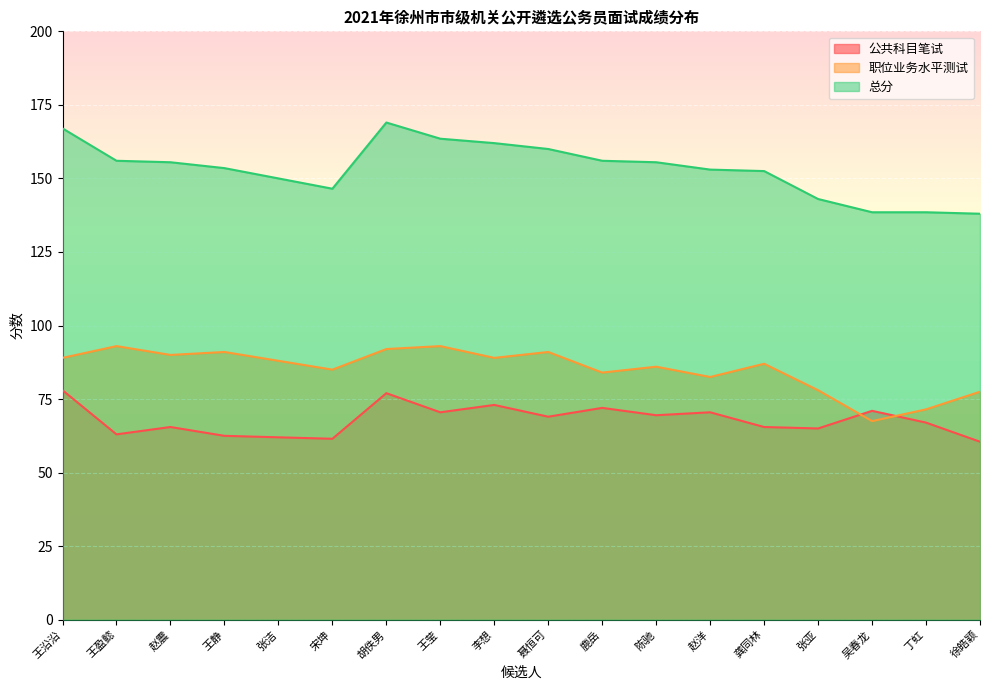

What is the difference between the maximum and second lowest values in the 职位业务水平测试 series?

21.5